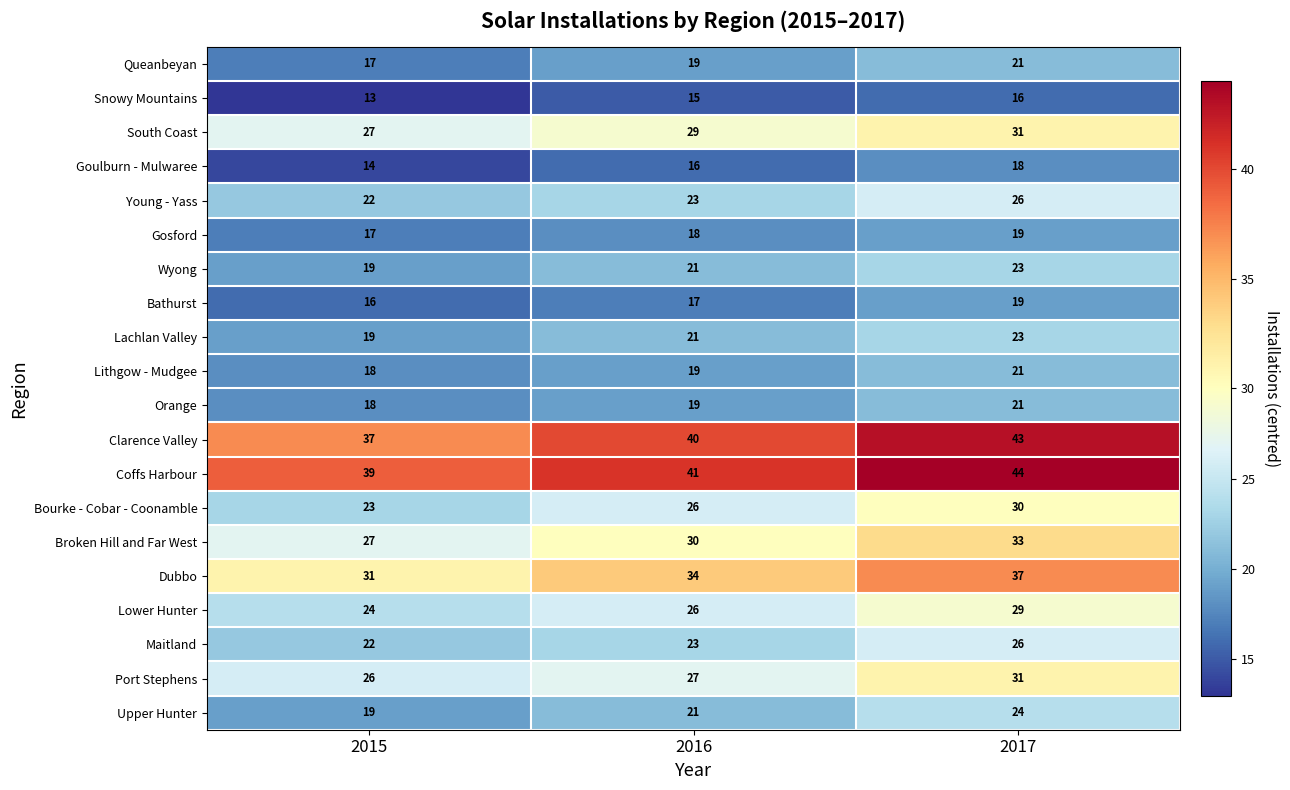

Which label corresponds to the largest value in the chart?

2017